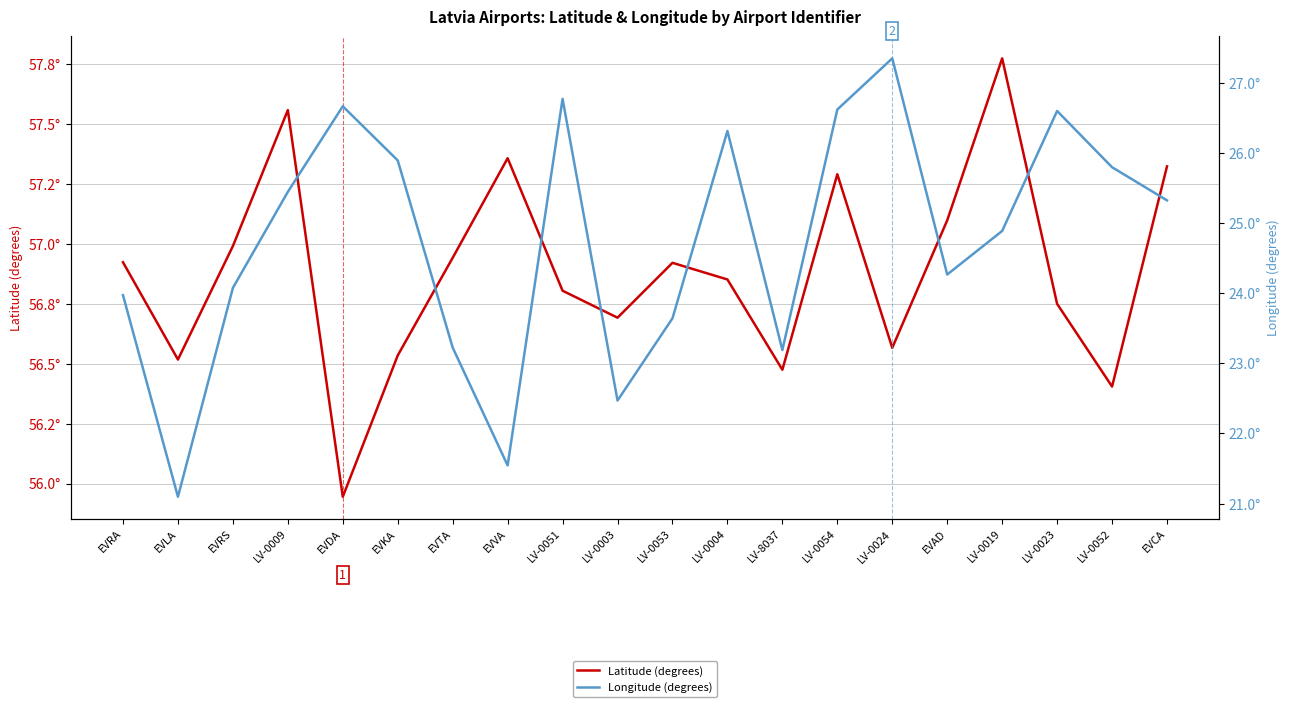

Is the value of Longitude (degrees) at LV-0019 greater than the value of Latitude (degrees) at EVTA?

No